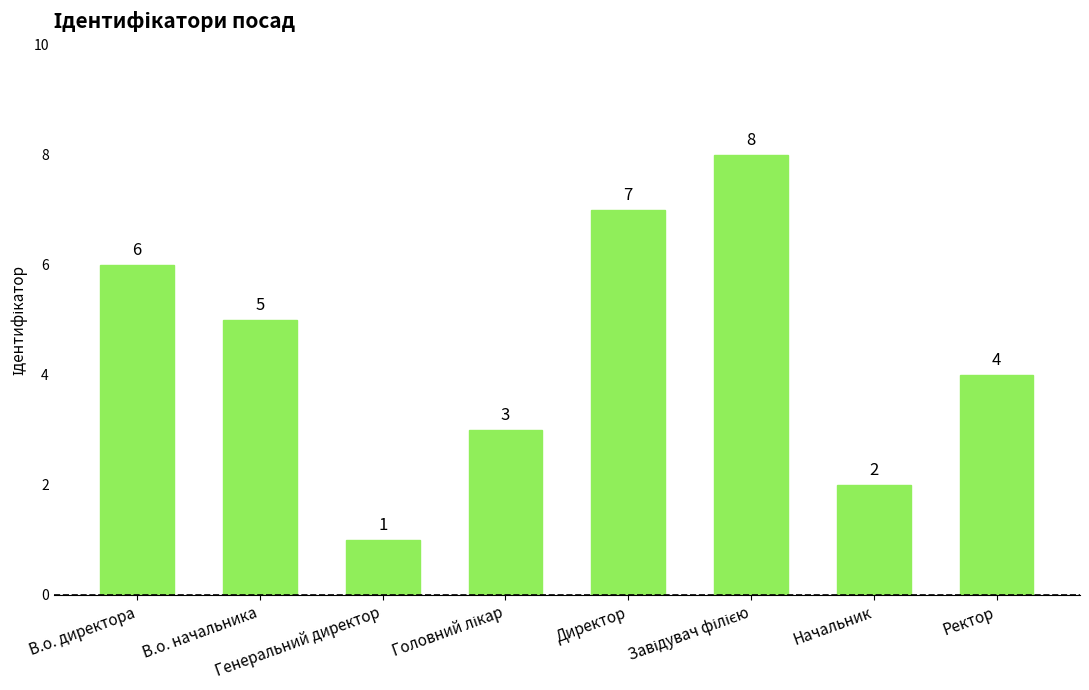

What is the difference between the values at В.о. начальника and Начальник?

3